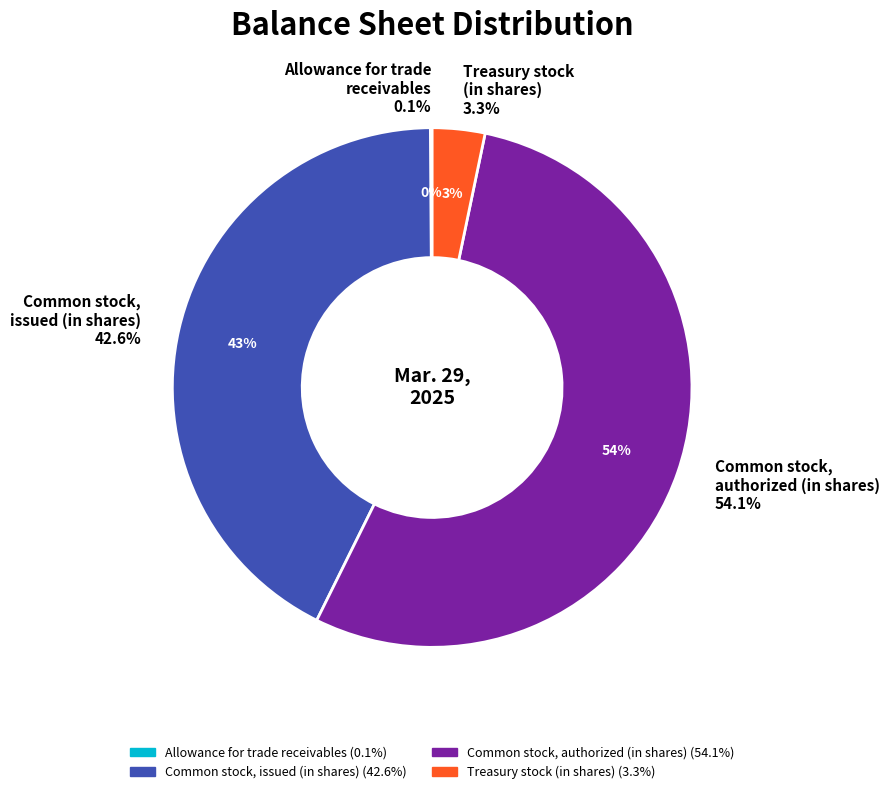

What is the largest slice in the pie chart?

Common stock, authorized (in shares)